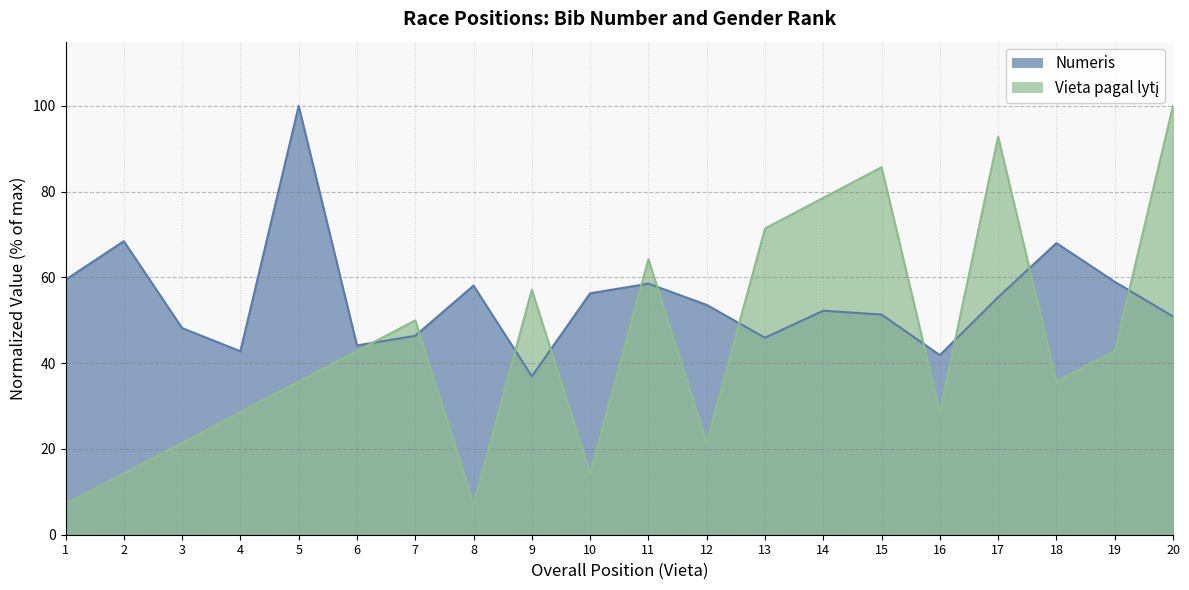

Count the number of categories in the chart.

20